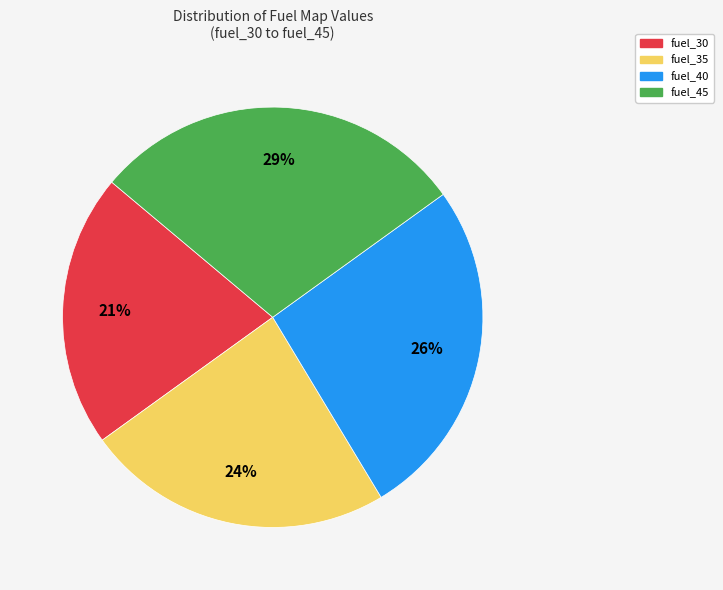

Which slice is the largest?

fuel_45